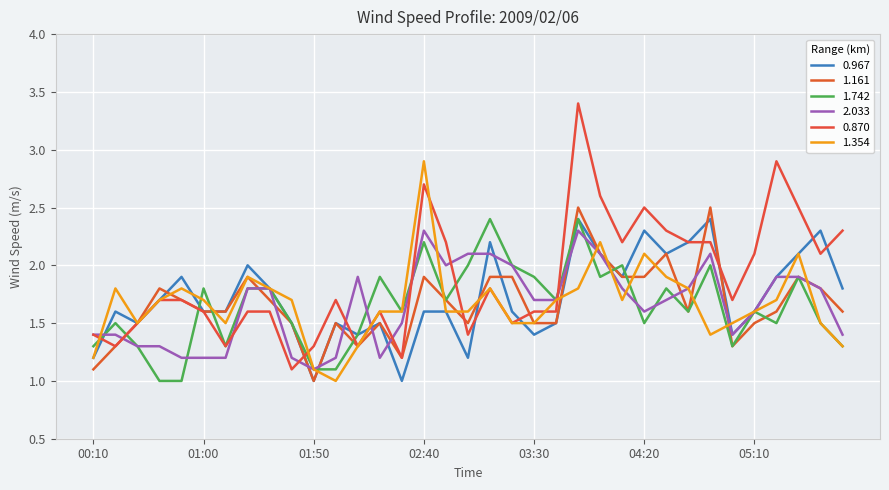

Does the chart display data point markers on the line(s)?

No